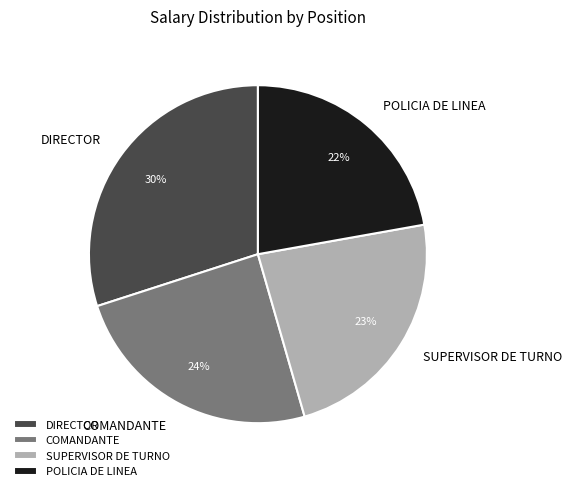

To the nearest percent, what portion does SUPERVISOR DE TURNO represent?

23%